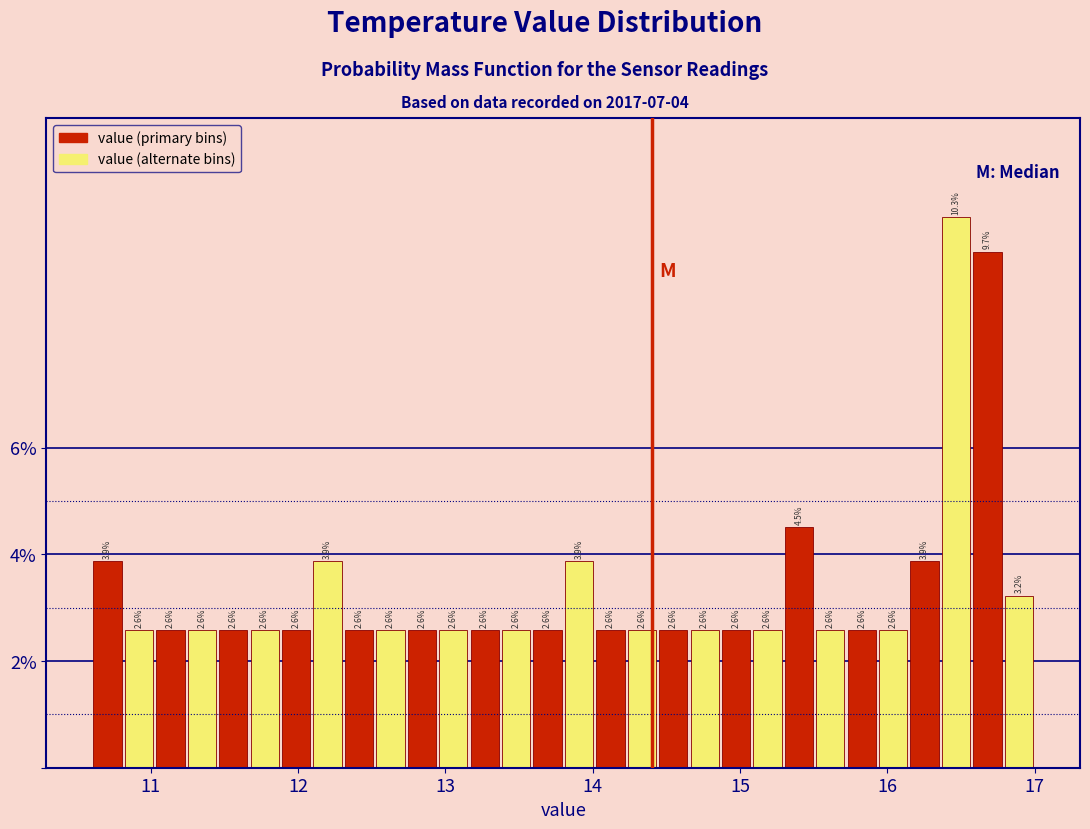

Read against the x-axis, roughly where is the centre of the tallest bar?

16.5